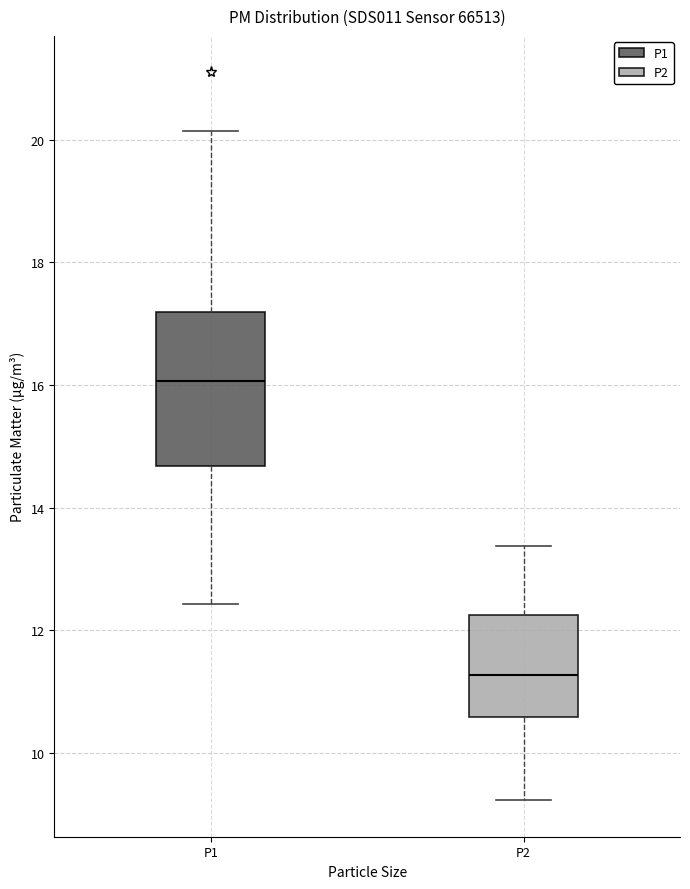

Reading left to right, transcribe this box plot: for each box, give where its median line is, the range the box spans, and where its two whiskers end, as read against the y-axis. The values are not printed on the chart, so give them approximately, as read against the axis.

P1: median 16.0, box 14.6 to 17.2, whiskers 12.4 to 20.2
P2: median 11.2, box 10.6 to 12.2, whiskers 9.2 to 13.4